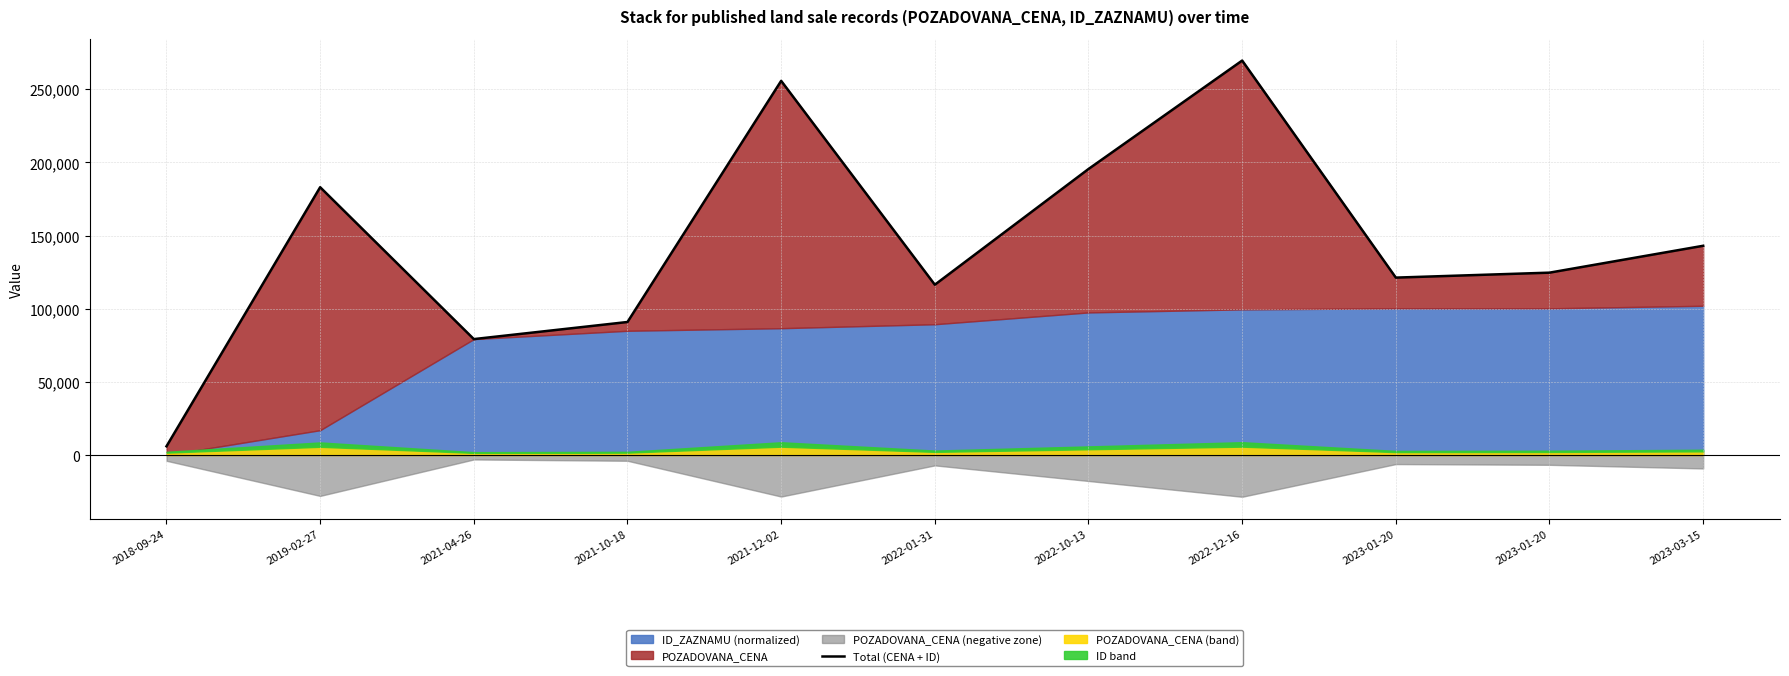

What is the change in value from 2018-09-24 to 2023-01-20?

+118635.8